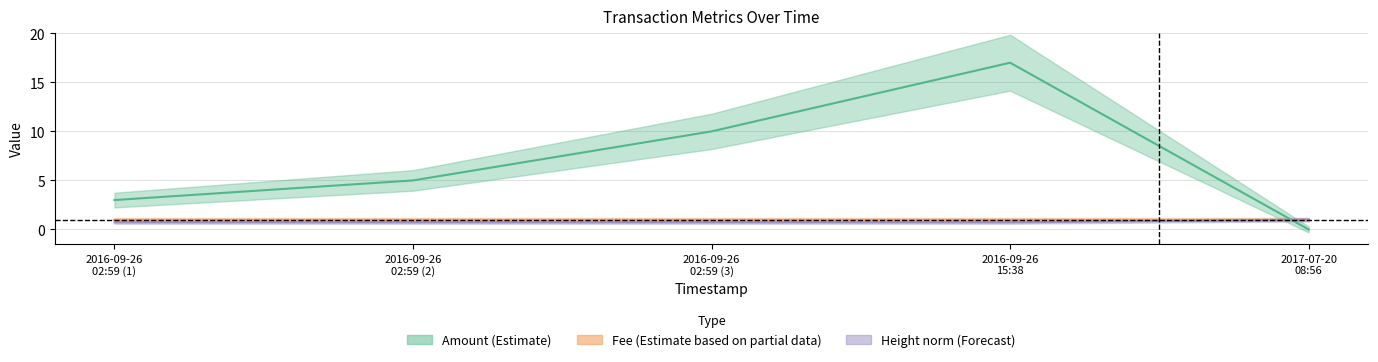

Which series has the largest total across all categories?

Amount